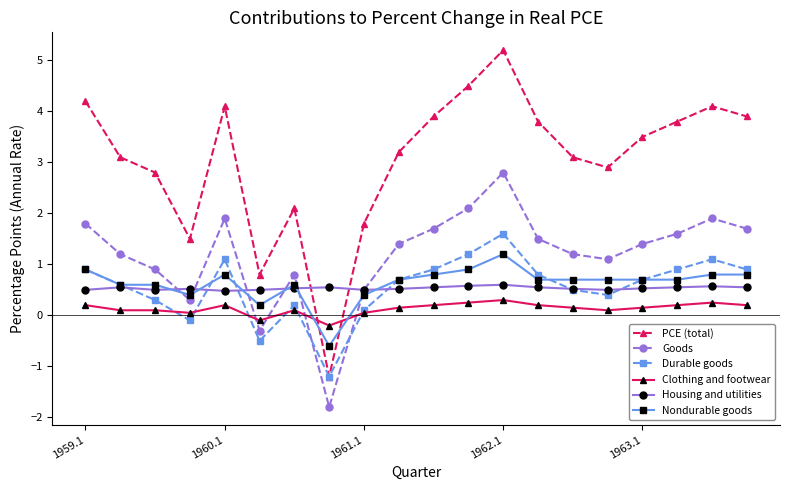

How many data points in Nondurable goods are above 0?

19